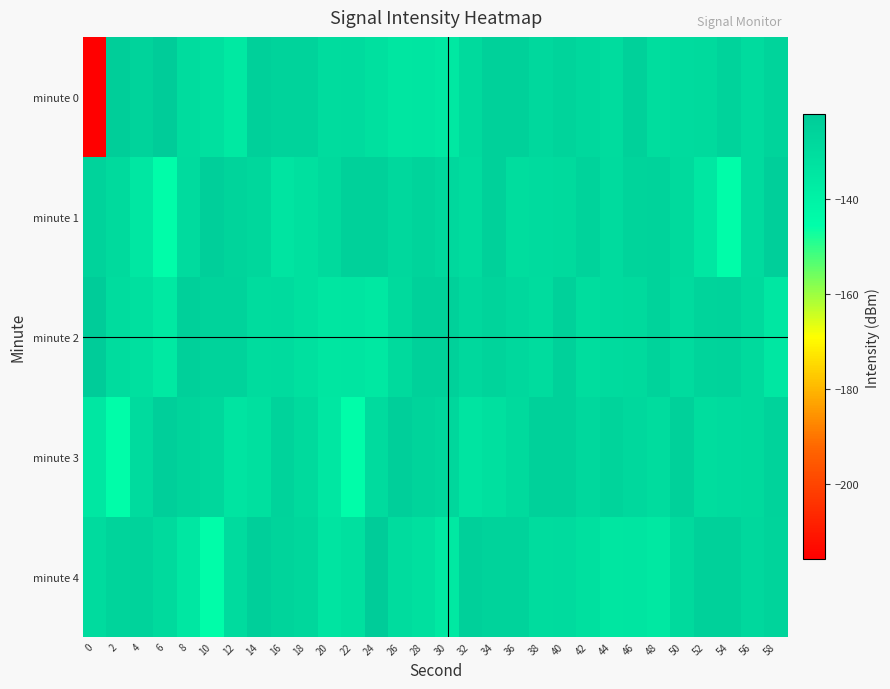

Which series changed the most between 0 and 18?

minute 0